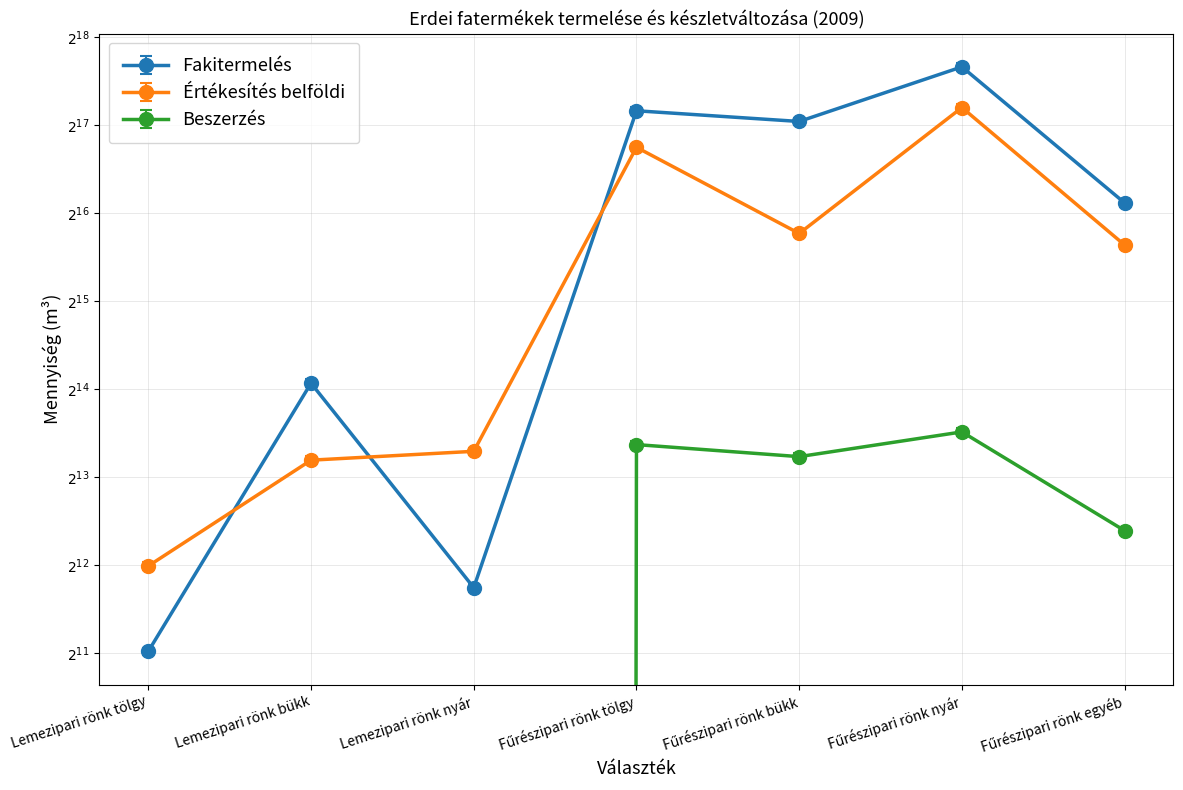

True or false: Fakitermelés and Beszerzés cross at least once.

False